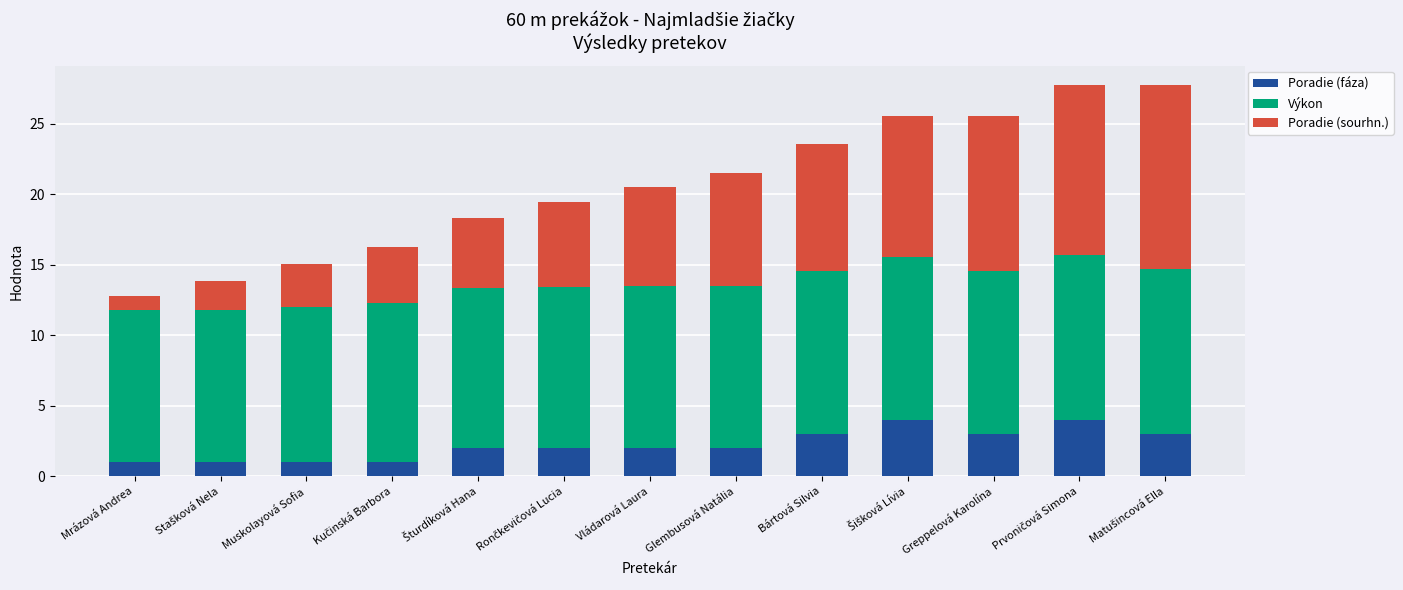

What is the total value across all series at Vládarová Laura?

20.5